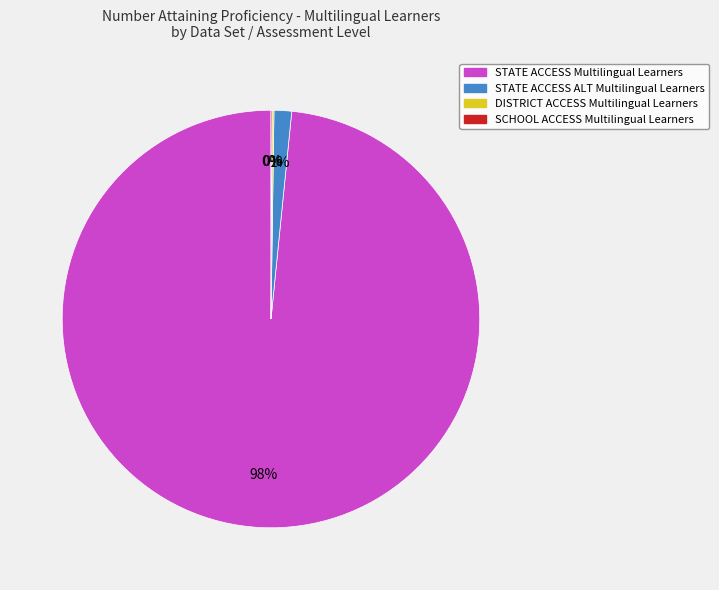

Is there a majority slice in this chart?

Yes